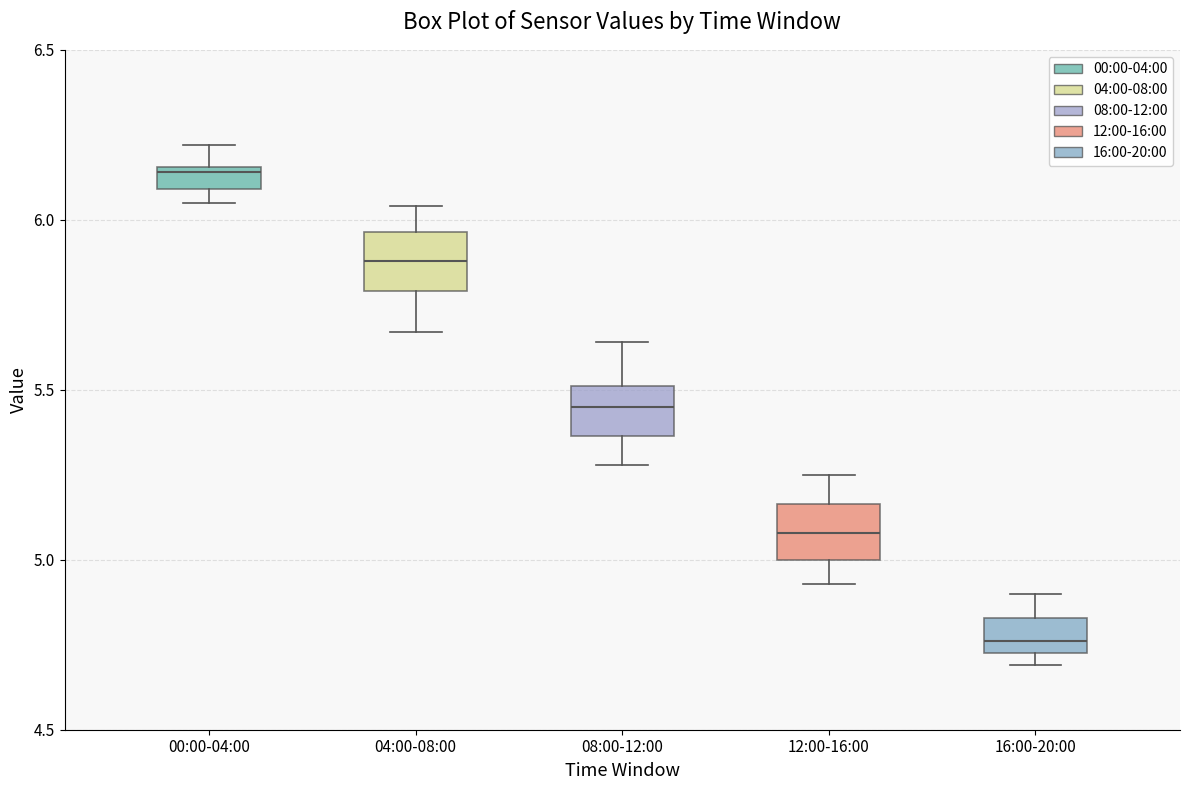

Which box has the lowest median line?

16:00-20:00